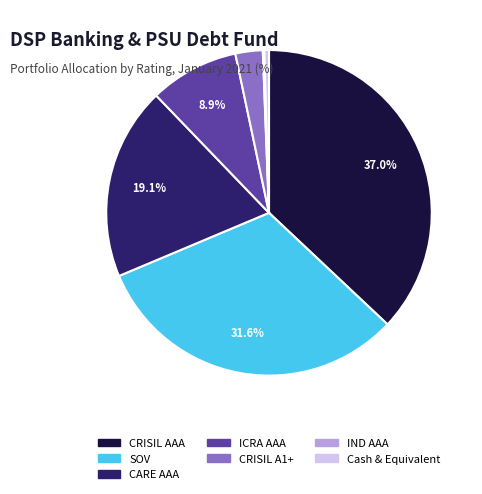

The ICRA AAA slice represents 9% of the pie. True or false?

True